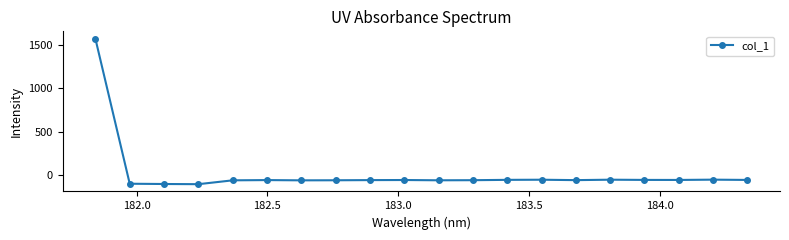

What is the minimum value shown in the chart?

-104.1